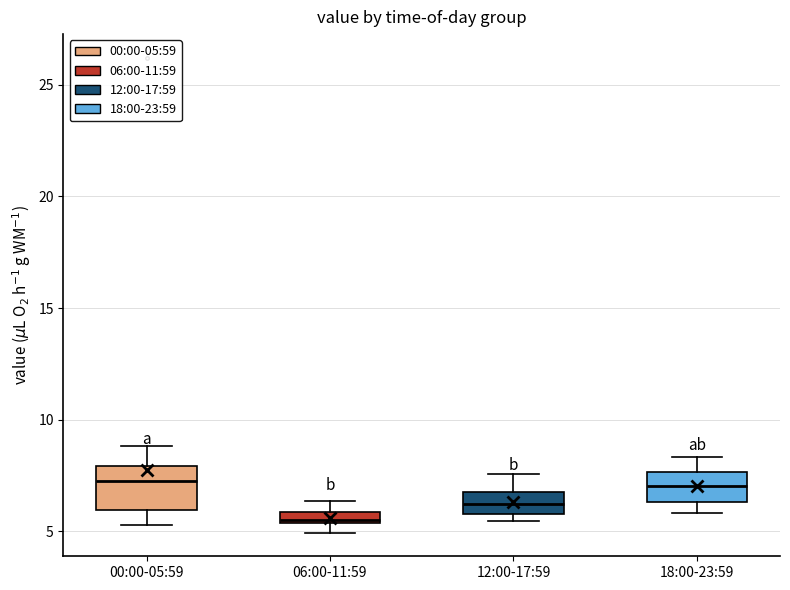

Where does the upper whisker of the box for 18:00-23:59 end on the y-axis? The values are not printed on the chart, so give them approximately, as read against the axis.

8.5